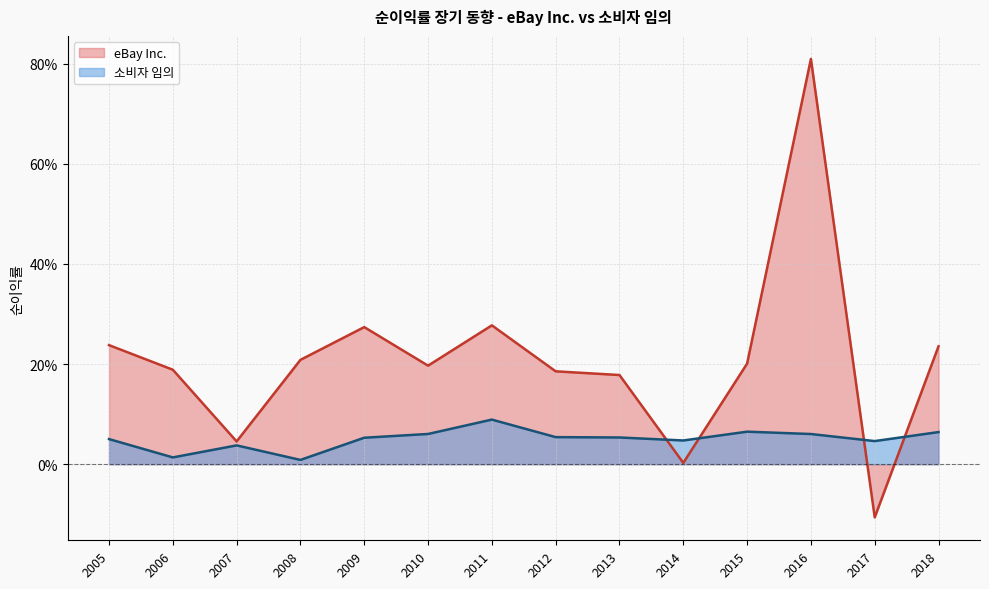

What is the average value of the eBay Inc. series?

0.2